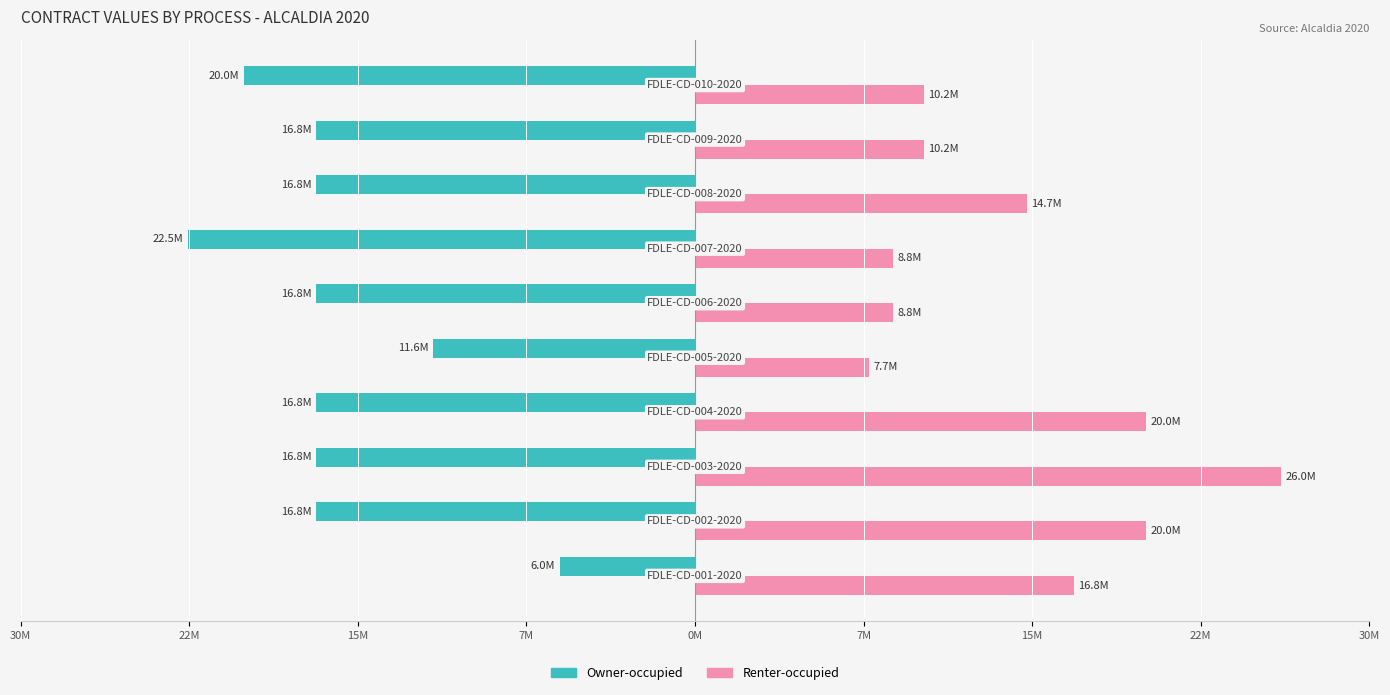

What is the sum of all Renter-occupied values?

143100000